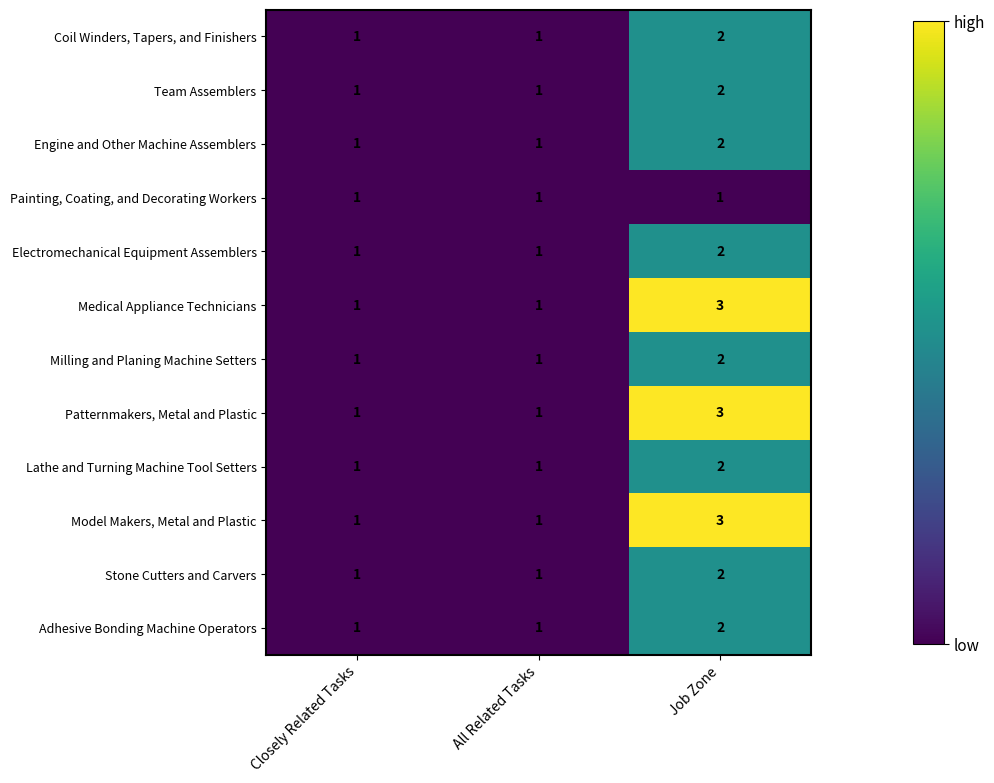

What is the maximum value shown in the chart?

3